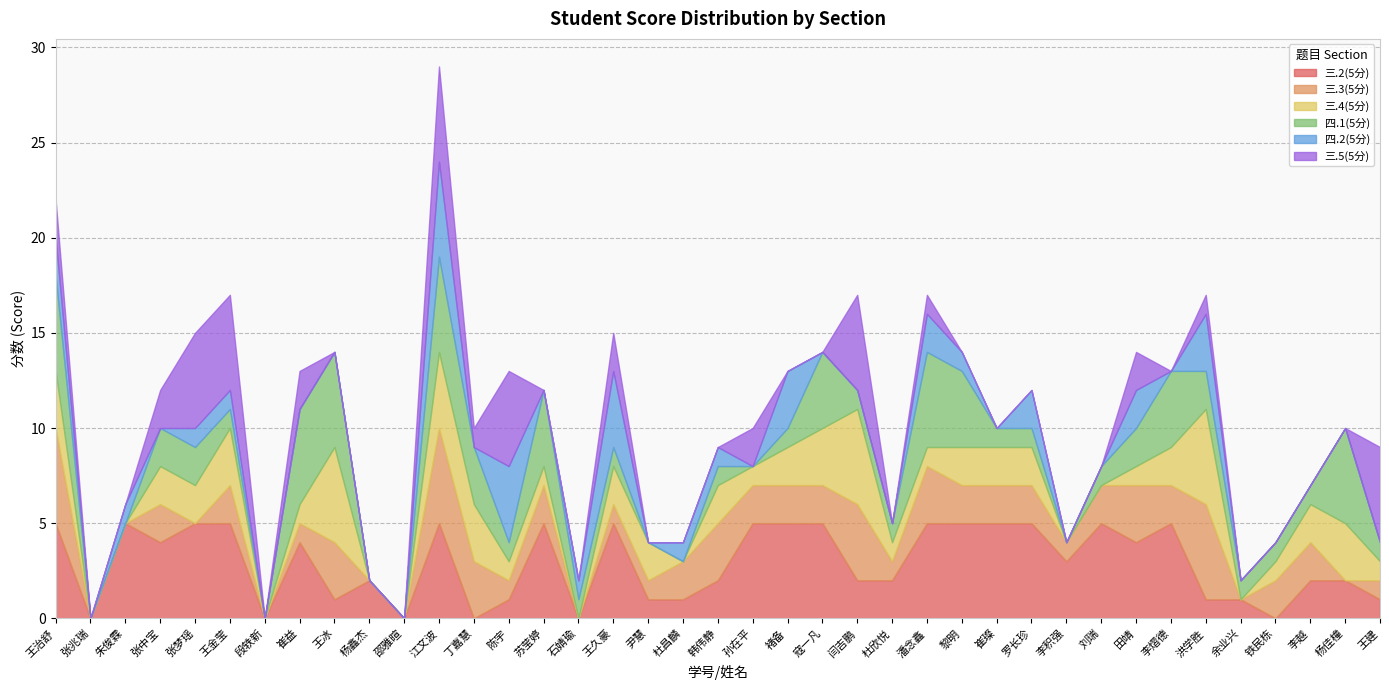

Is the value of 三.3(5分) at 王金莹 greater than the value of 三.4(5分) at 王治舒?

No